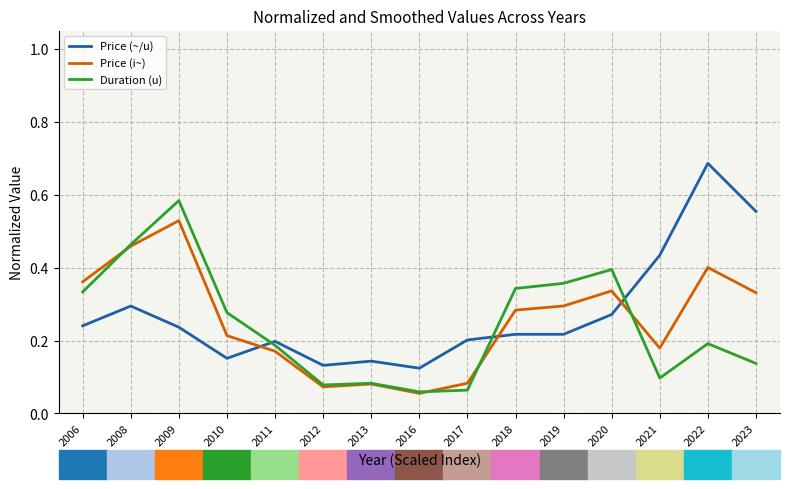

Which category has the highest value across all series?

2022